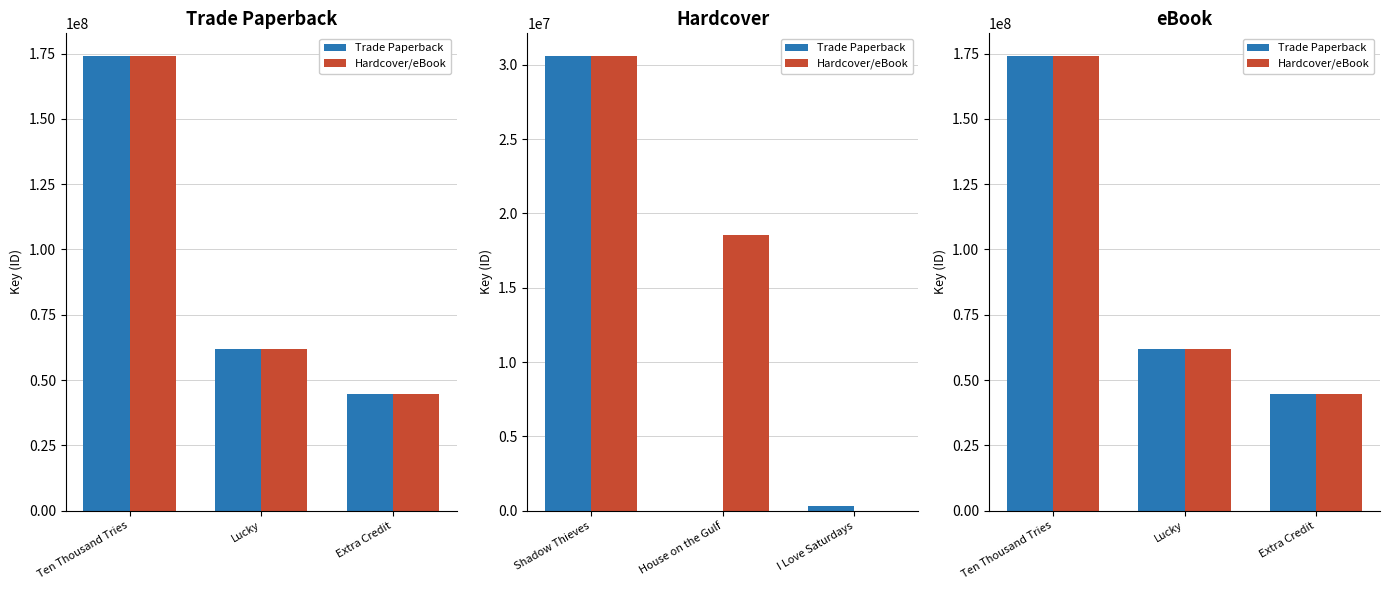

True or false: Trade Paperback has a value of 27363328 at Lucky.

False